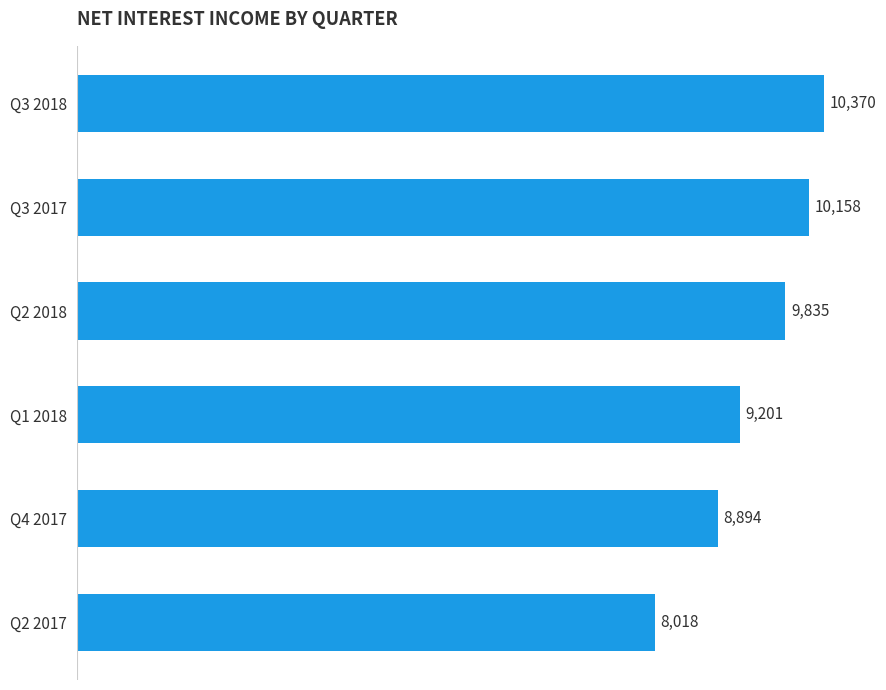

List the labels in order of value, smallest first.

Q2 2017, Q4 2017, Q1 2018, Q2 2018, Q3 2017, Q3 2018